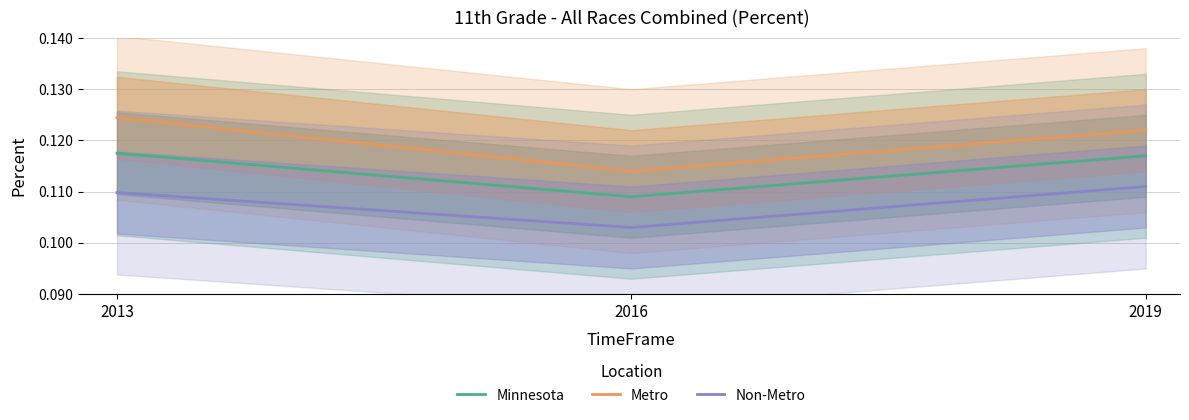

The value of Minnesota at 2019 is 0.1. True or false?

False